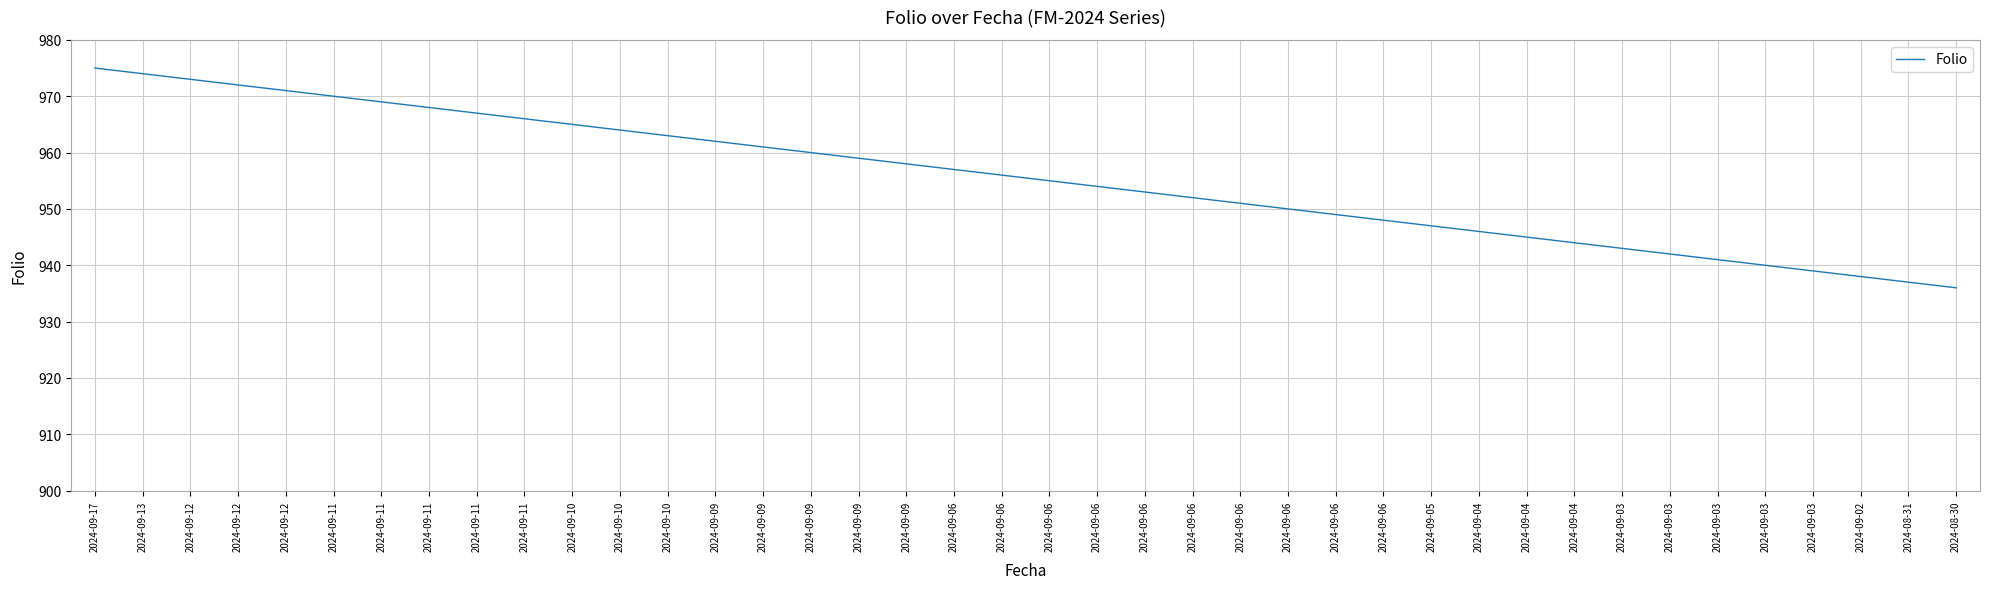

Does the chart have visible grid lines?

Yes